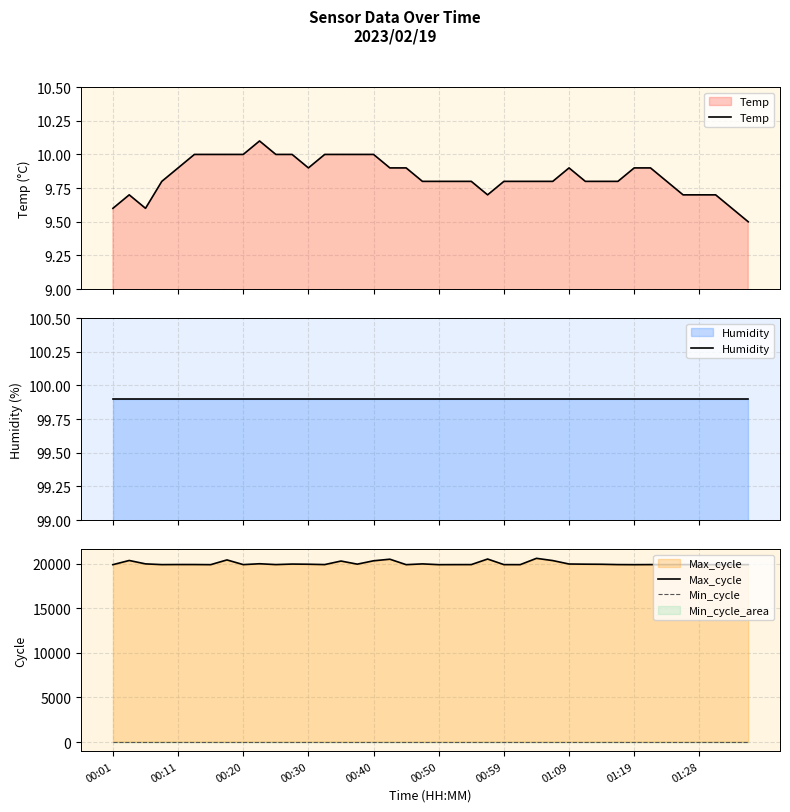

What is the highest value of the Temp series?

10.1